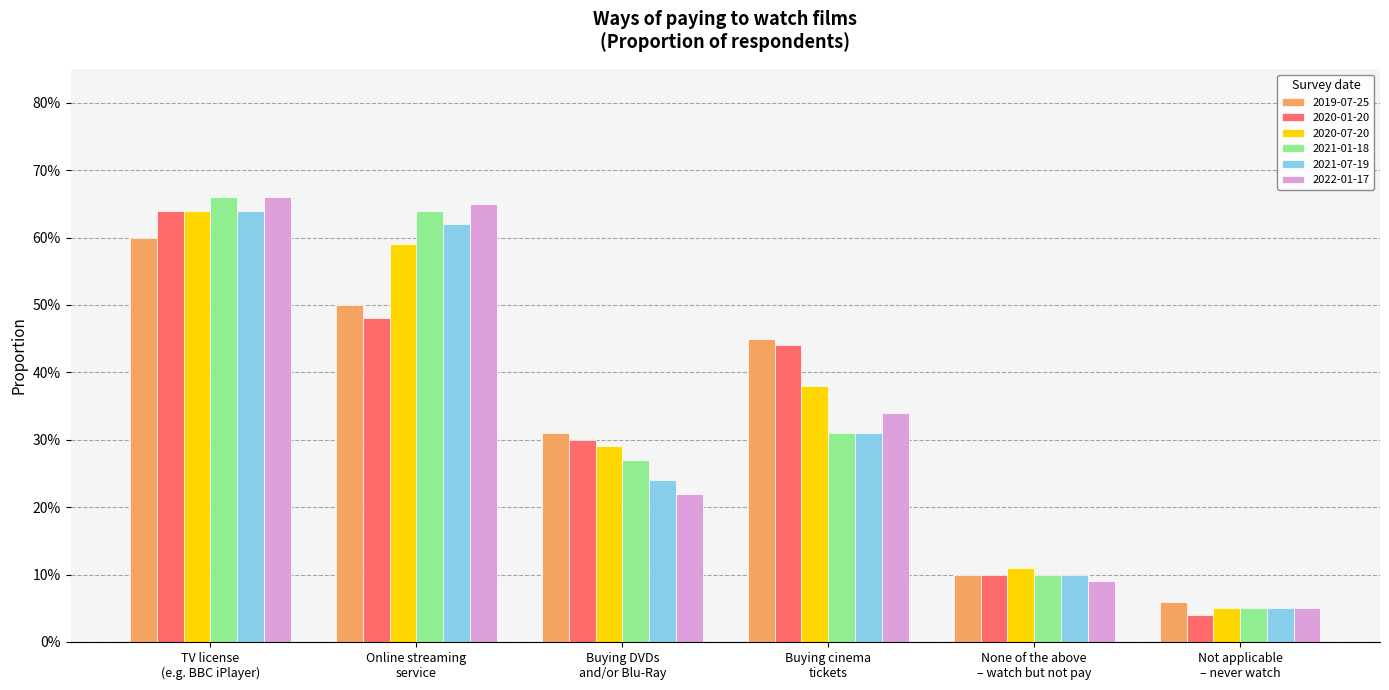

What are all the series names shown in the legend?

2019-07-25, 2020-01-20, 2020-07-20, 2021-01-18, 2021-07-19, 2022-01-17